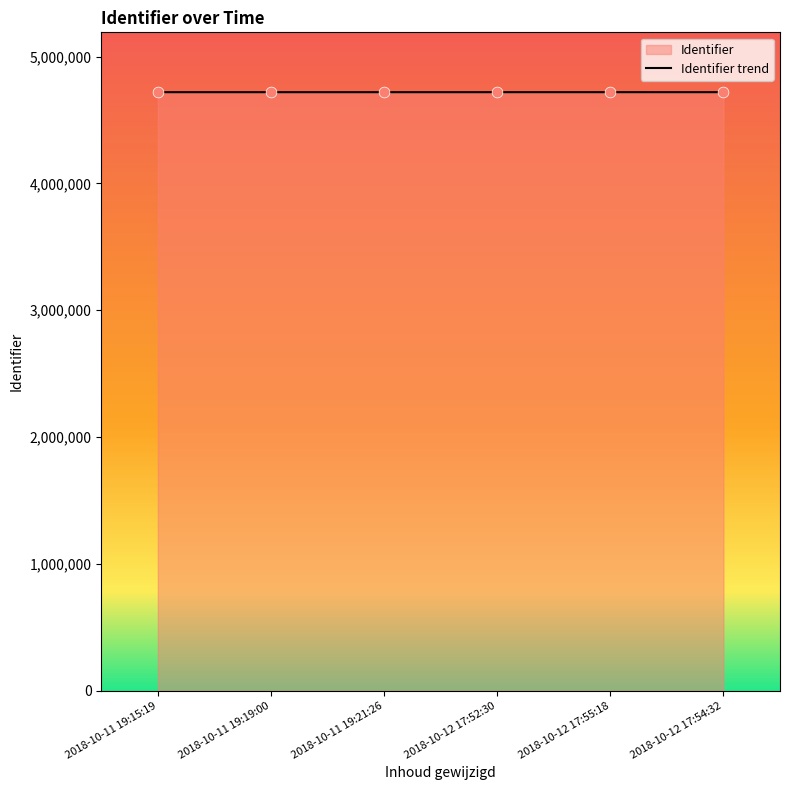

Approximately how many times larger is the value at 2018-10-11 19:19:00 compared to 2018-10-11 19:21:26?

1.0